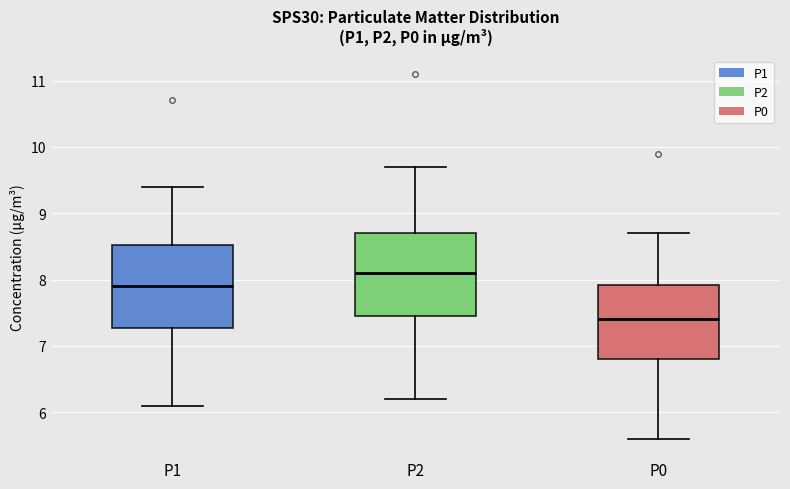

Where does the lower whisker of the box for P0 end on the y-axis? The values are not printed on the chart, so give them approximately, as read against the axis.

5.6